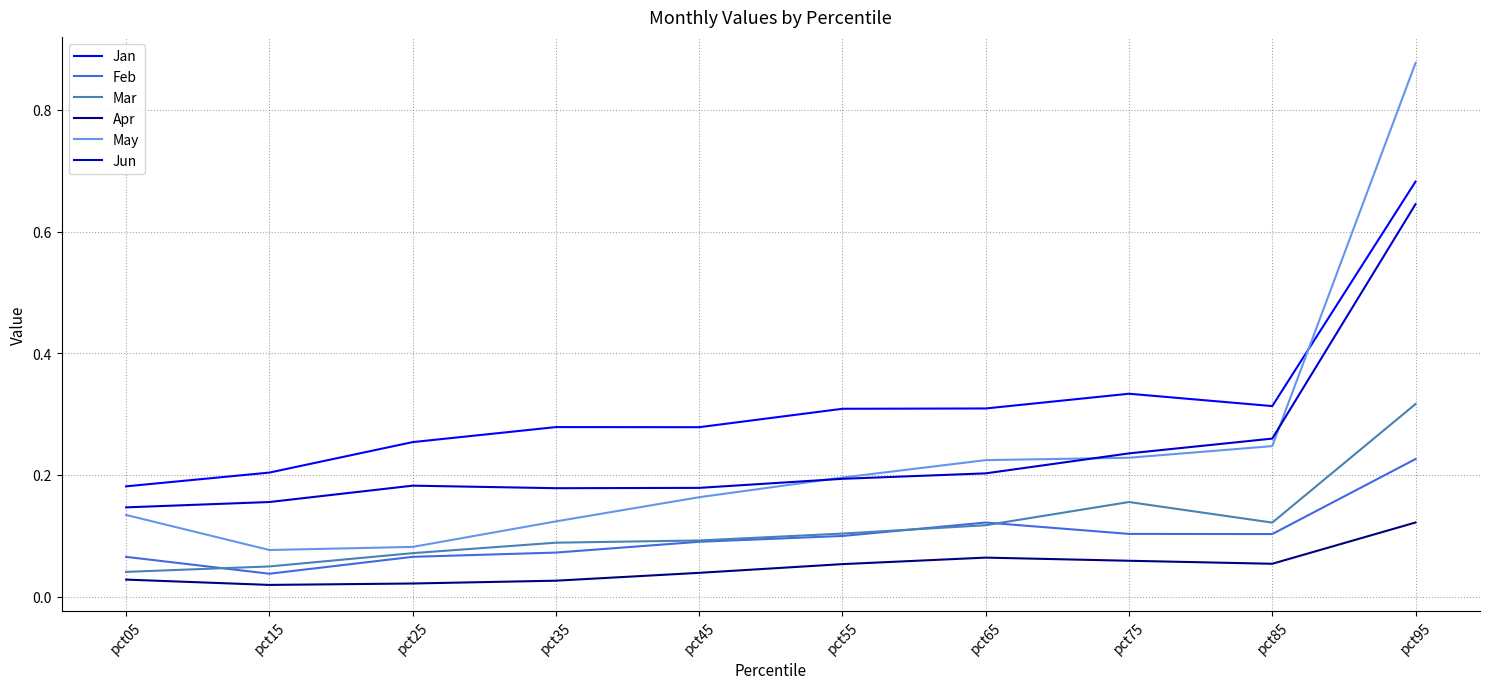

How many interior local valleys does the Jun series have?

1